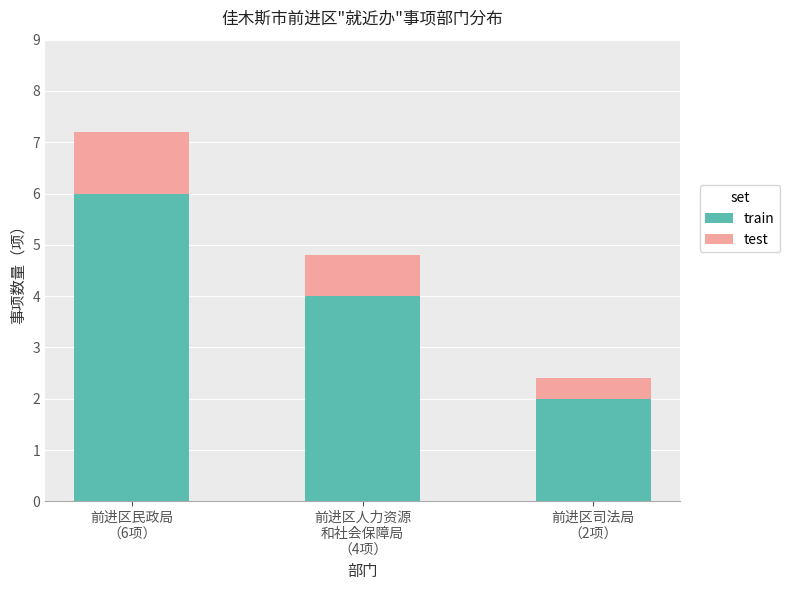

What is the difference between the maximum and minimum values in the train series?

4.0